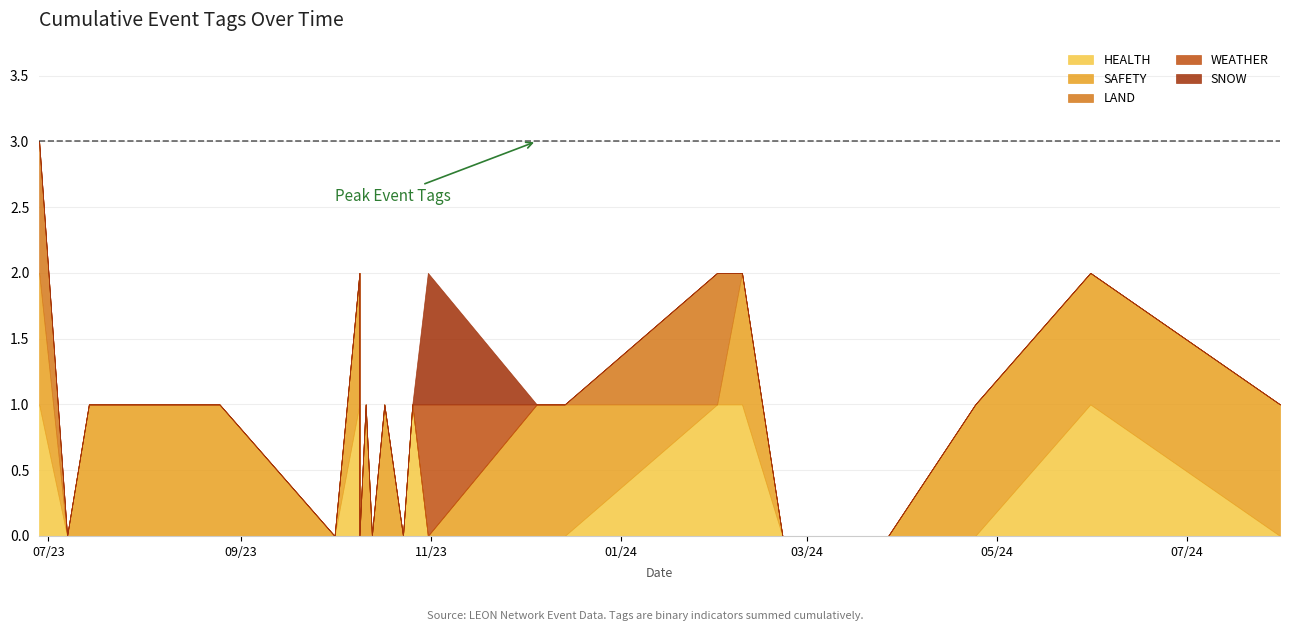

Is the value of SNOW at 2024-02-09 greater than the value of SAFETY at 2023-08-25?

No